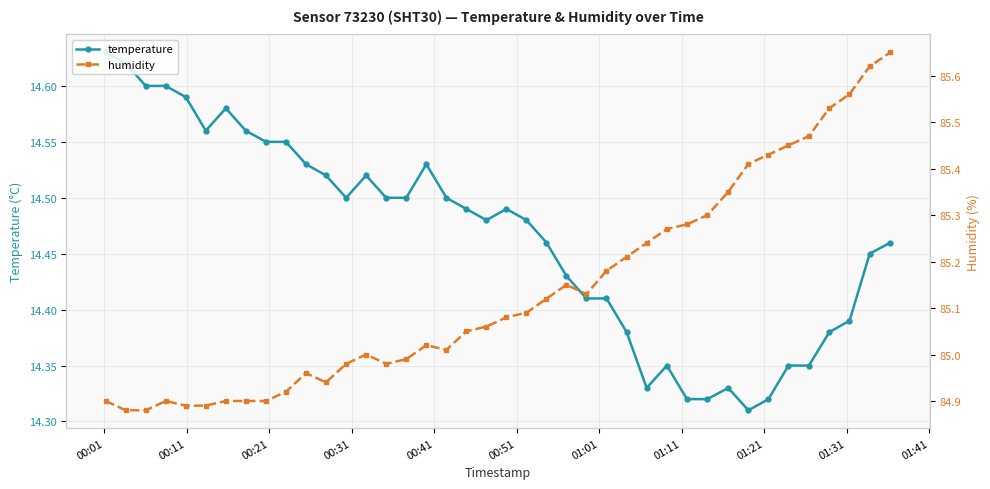

Count the temperature values in the range 14 to 15.

40